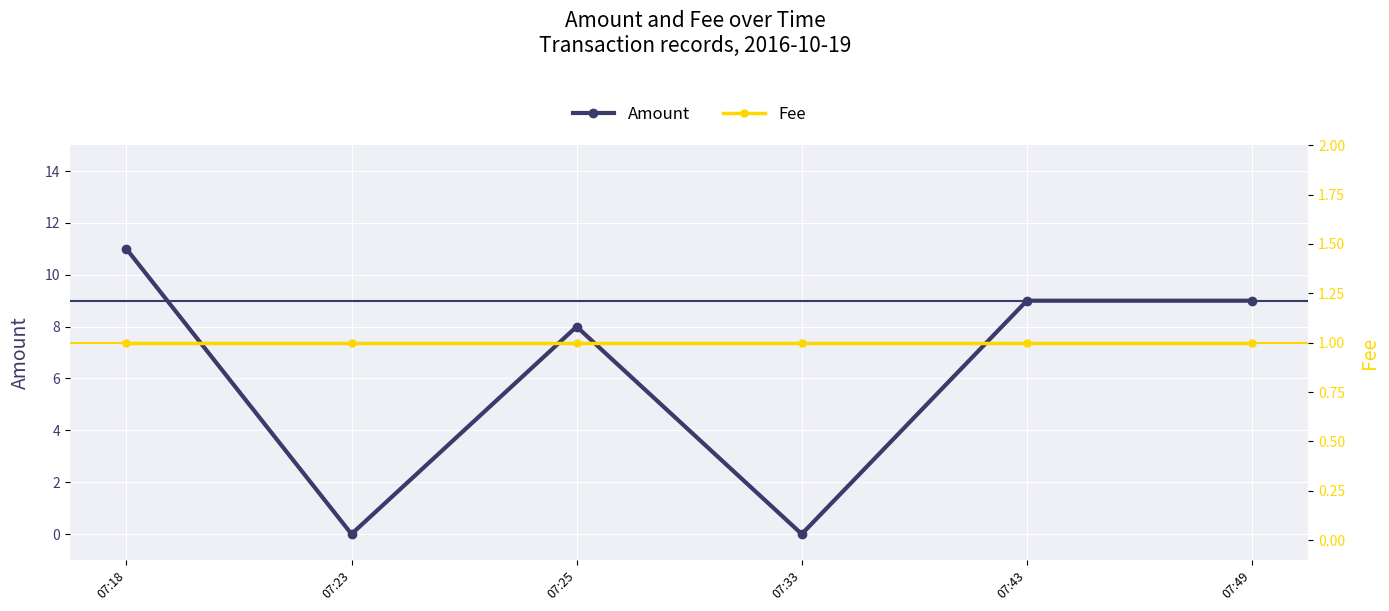

Reading left to right, what are all the values shown in this chart?

Amount: 11	0	8	0	9	9
Fee: 1	1	1	1	1	1